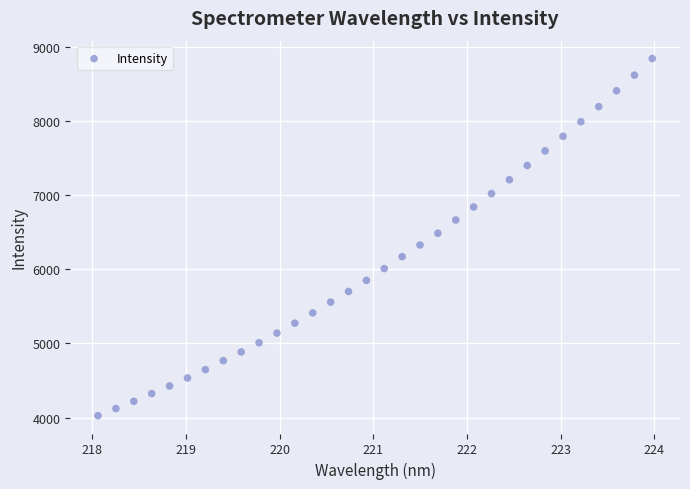

What is the range of X values (max minus min)?

5.9